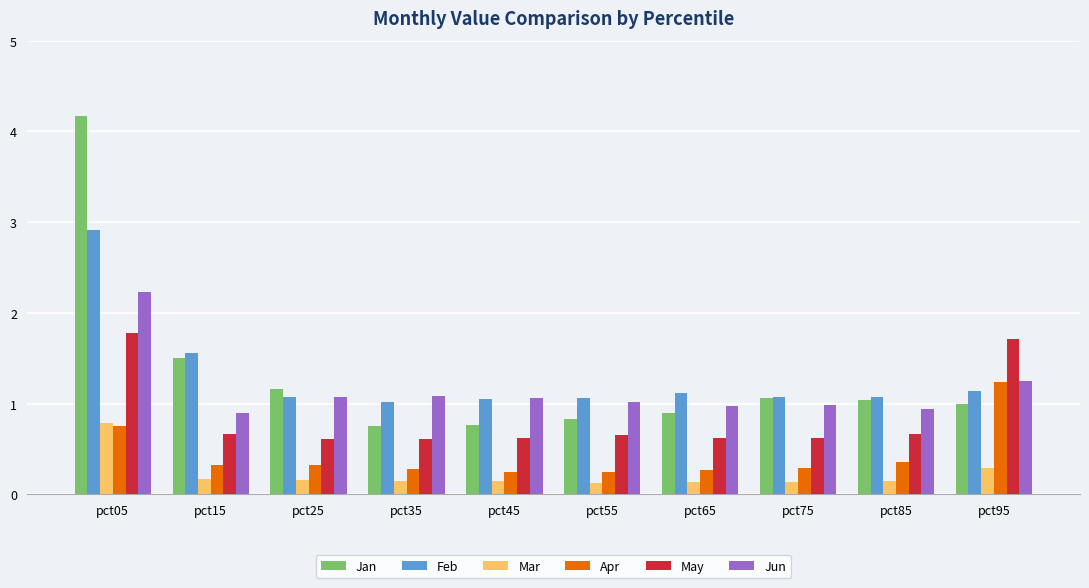

Which series has the largest range (max minus min)?

Jan